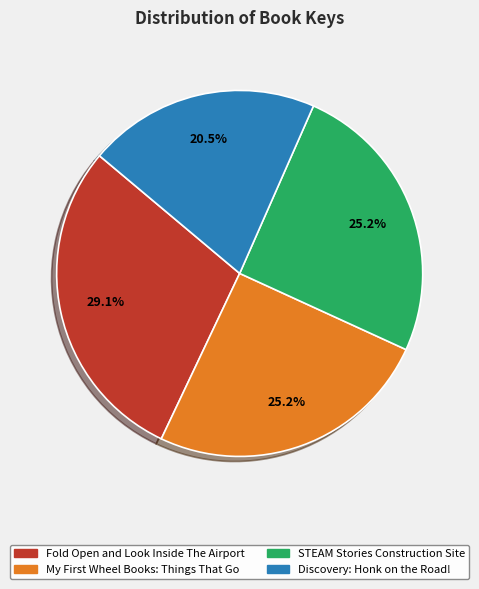

Is there any slice that represents more than half of the pie?

No